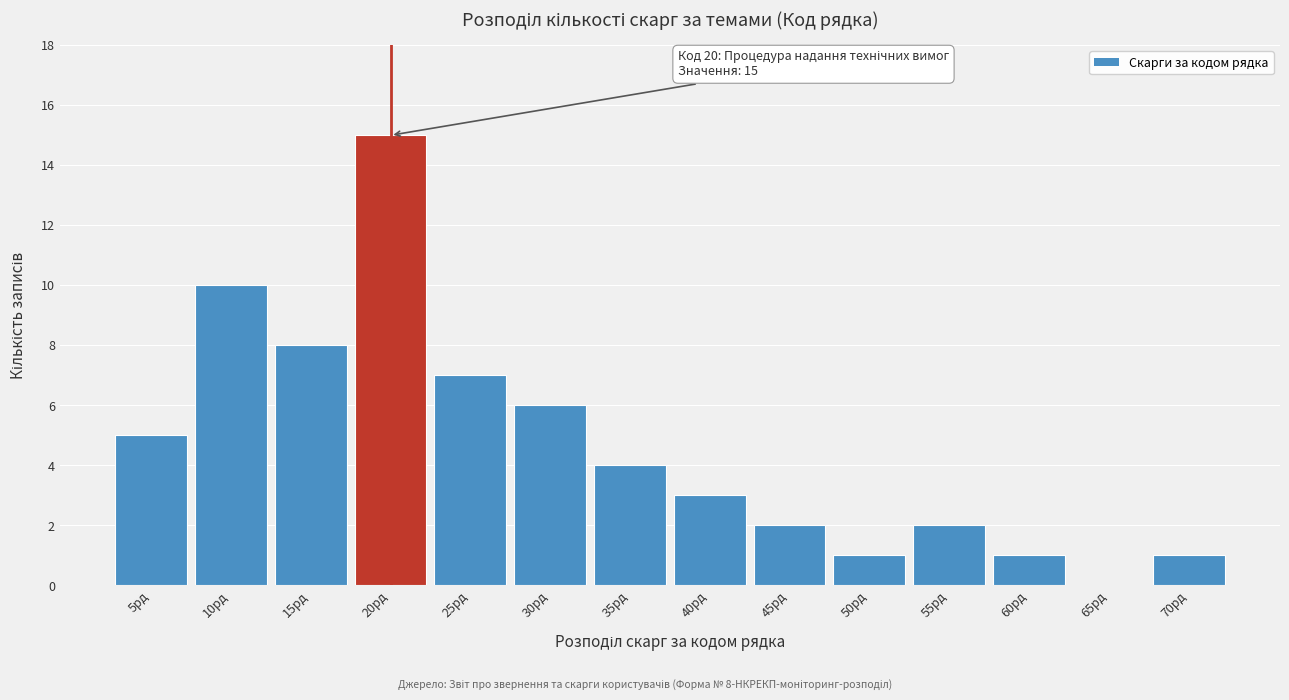

Reading left to right, transcribe all the data shown in this chart.

5рд=5	10рд=10	15рд=8	20рд=15	25рд=7	30рд=6	35рд=4	40рд=3	45рд=2	50рд=1	55рд=2	60рд=1	65рд=0	70рд=1